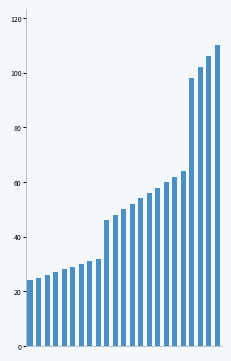

What is the maximum value shown in the chart?

110